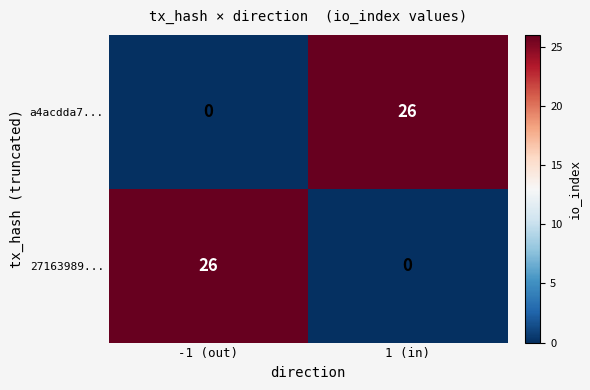

What is the spread (max minus min) of values at -1 (out)?

26